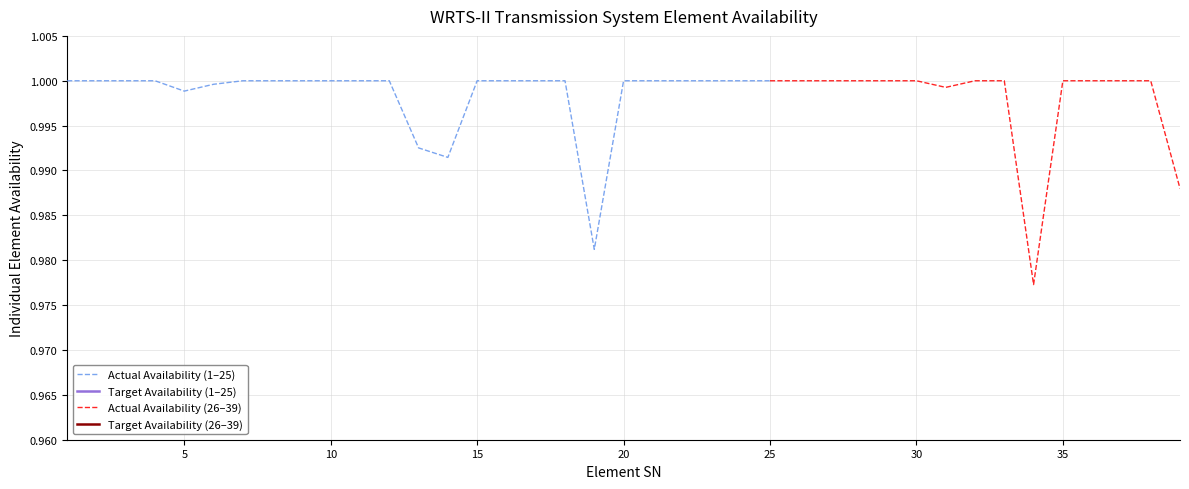

How many lines are shown in the chart?

2